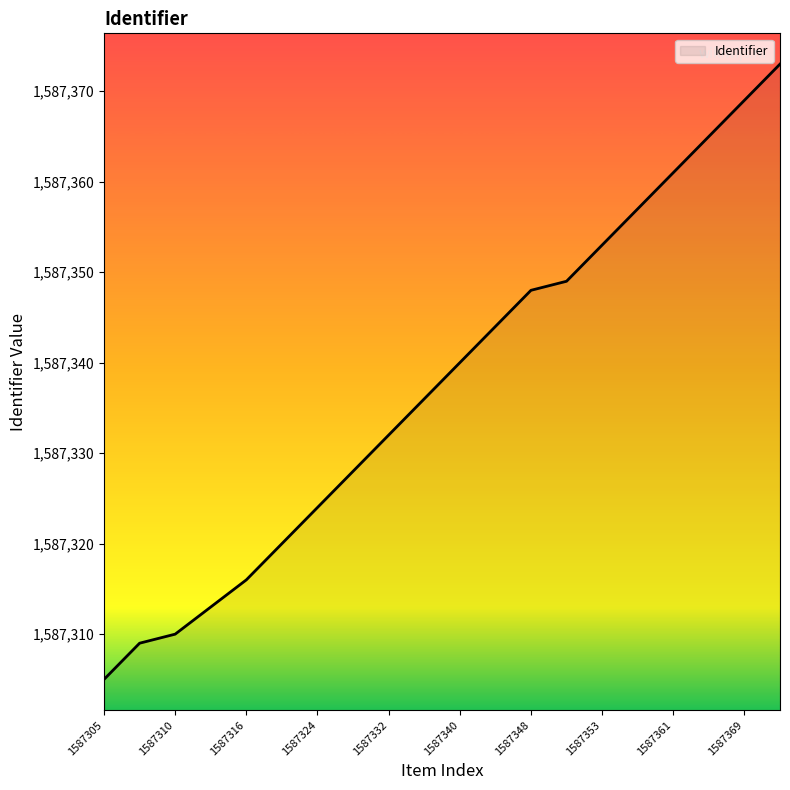

What is the maximum value shown in the chart?

1587373